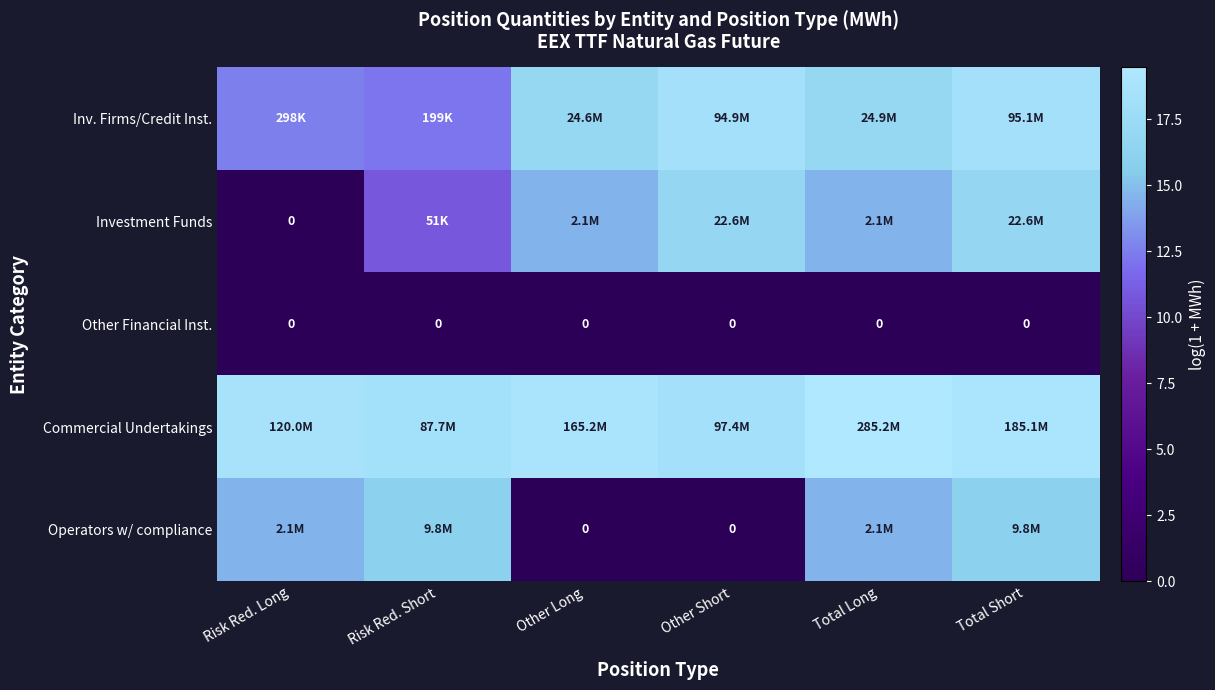

Which category has the lowest value across all series?

Risk Red. Long